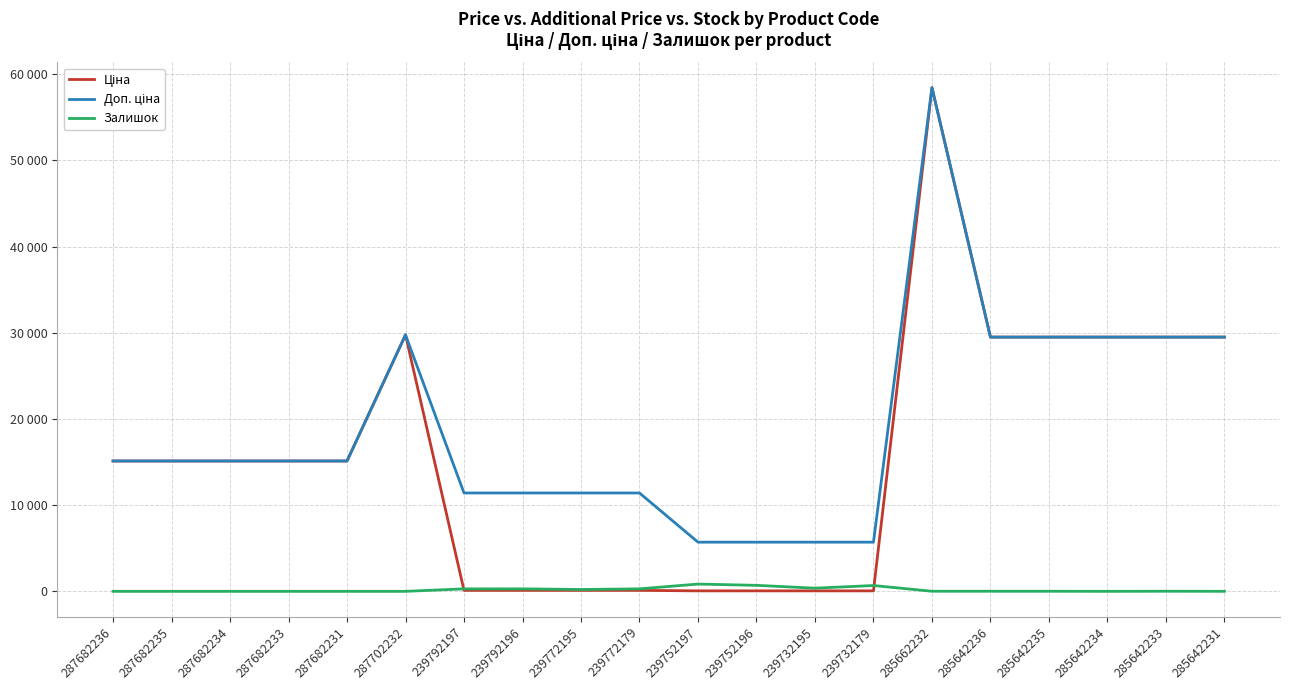

What is the spread (max minus min) of values at 287682234?

15120.0